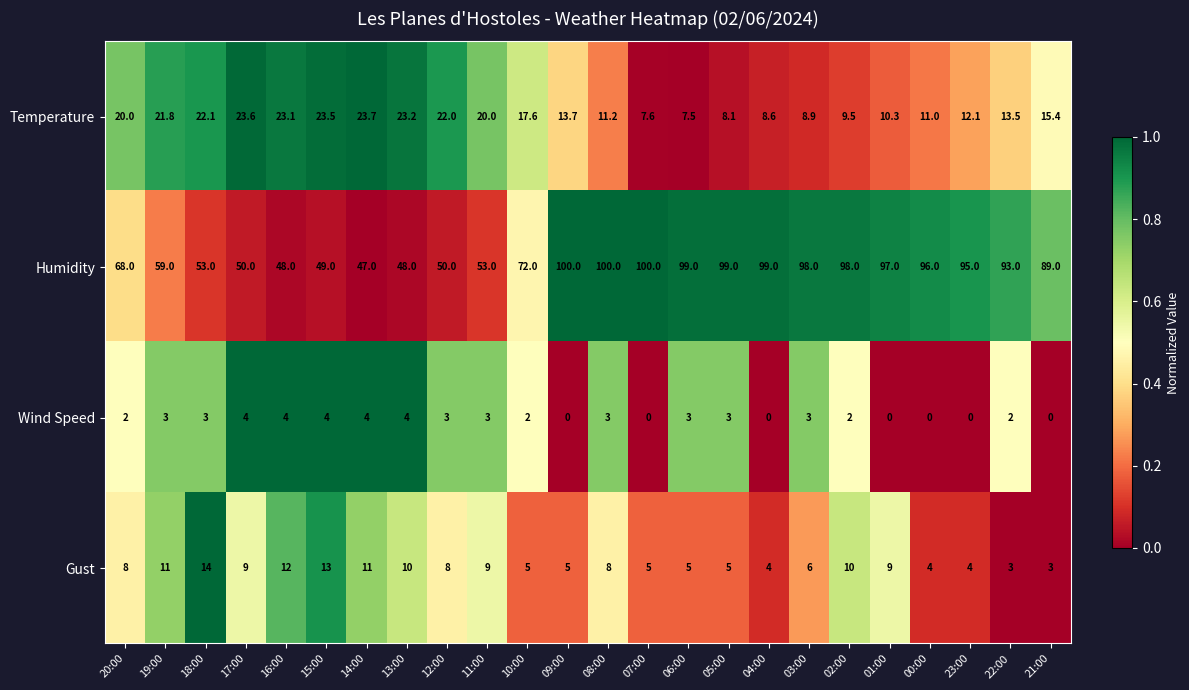

What is the spread (max minus min) of values at 22:00?

91.0